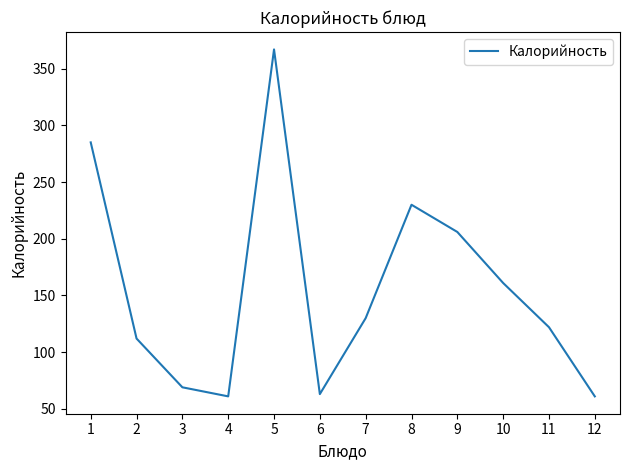

What is the difference between the maximum and minimum values?

306